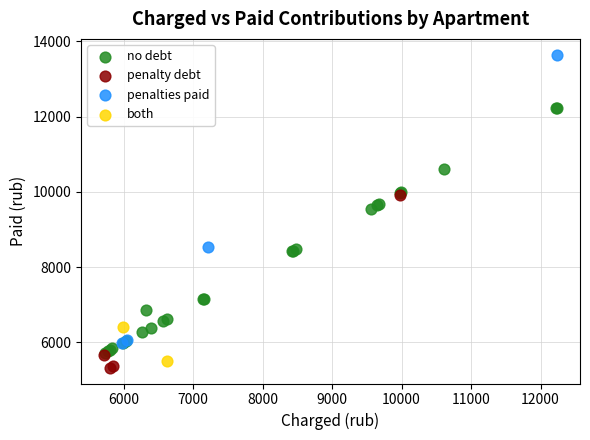

Which series reaches the maximum Y coordinate?

penalties paid